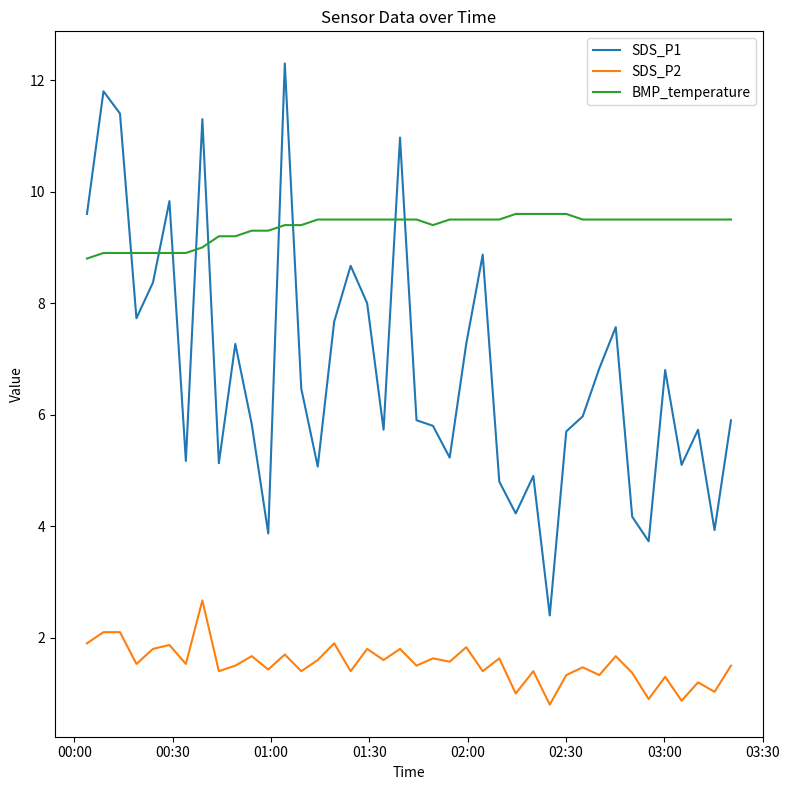

What is the maximum value for SDS_P1?

12.3